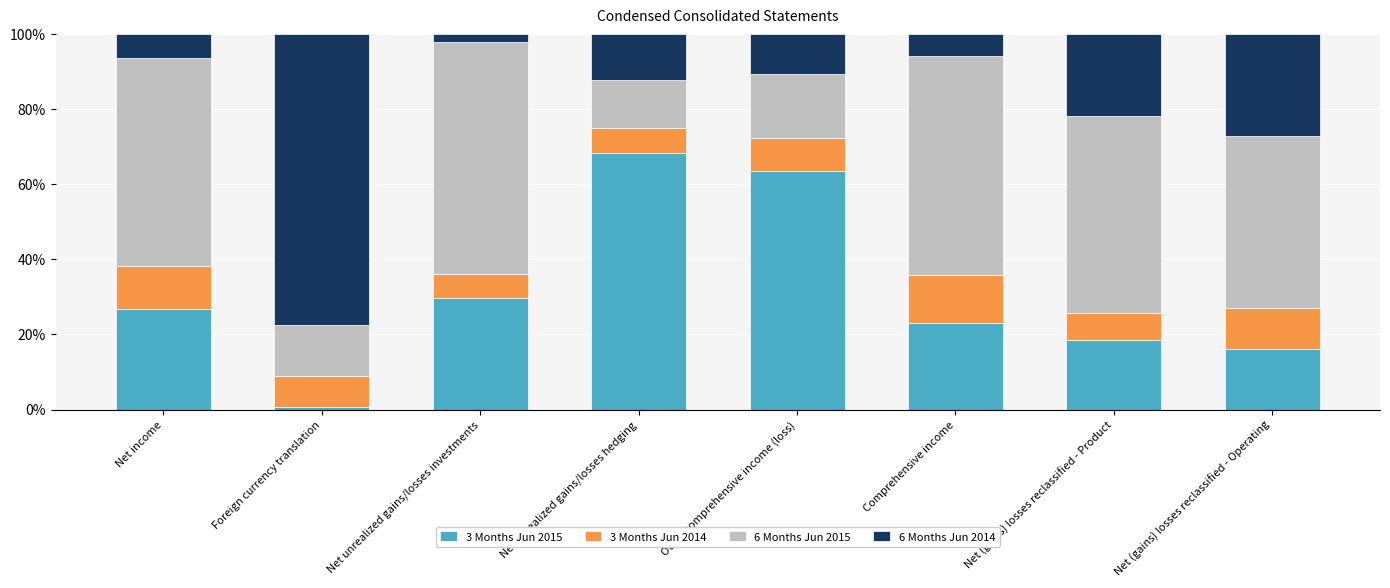

At which label does 3 Months Jun 2015 reach its peak?

Net unrealized gains/losses hedging